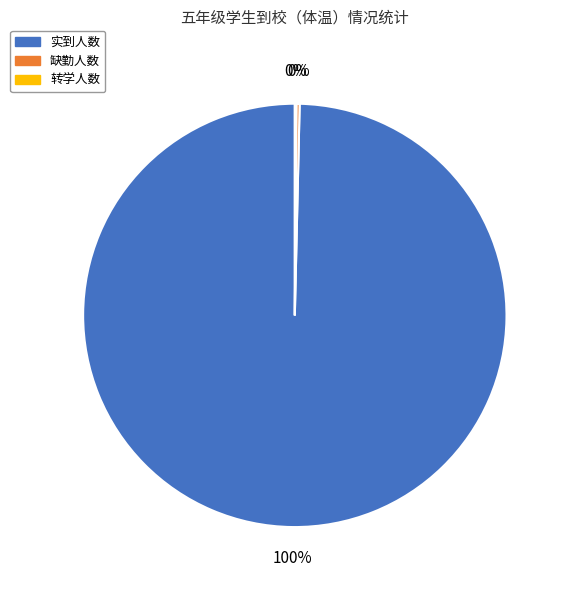

Is it true that 实到人数 is 100% of the pie?

True